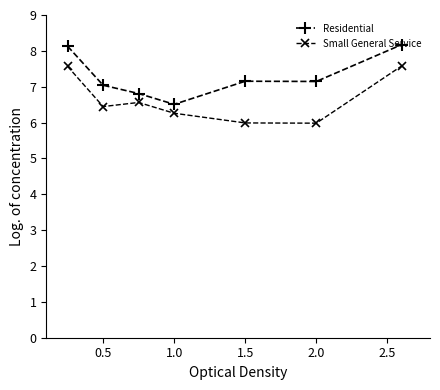

What is the difference between the maximum and second lowest values in the Small General Service series?

1.6